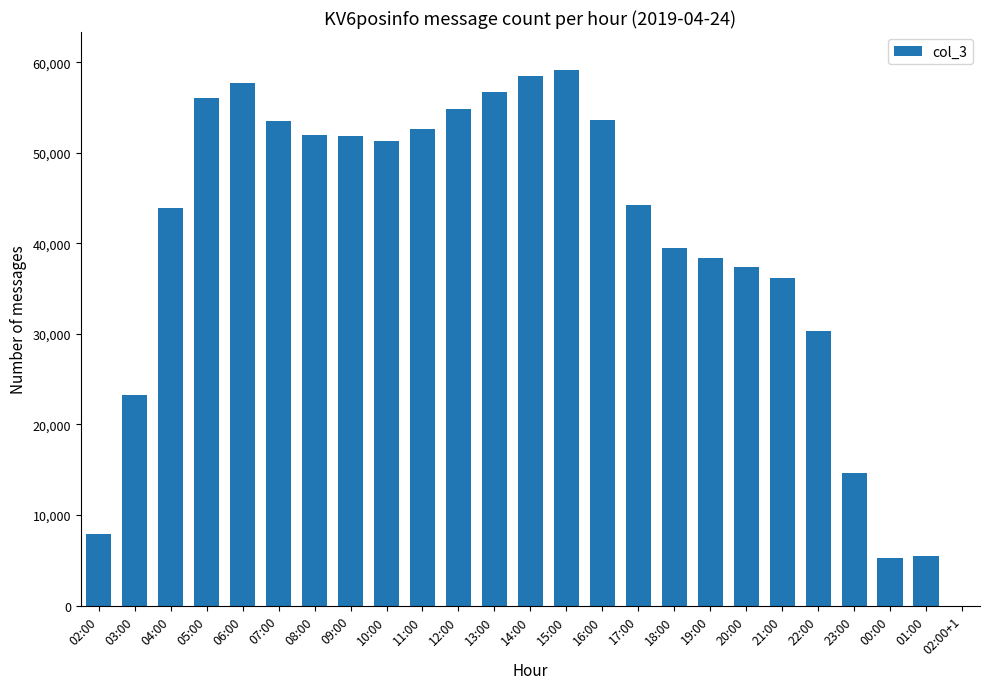

What is the change in value from 02:00 to 21:00?

+28322